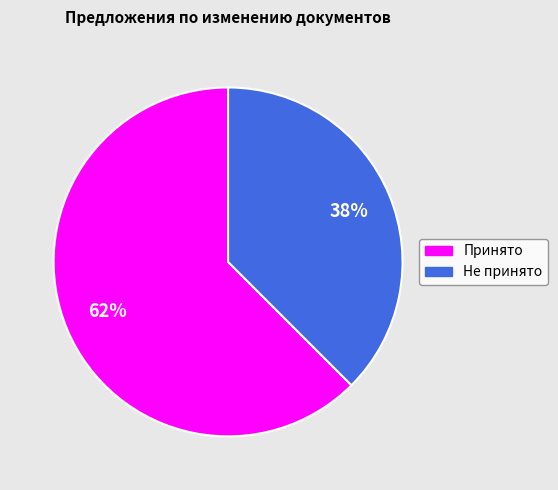

Combined, do Не принято and Принято account for over 50%?

Yes